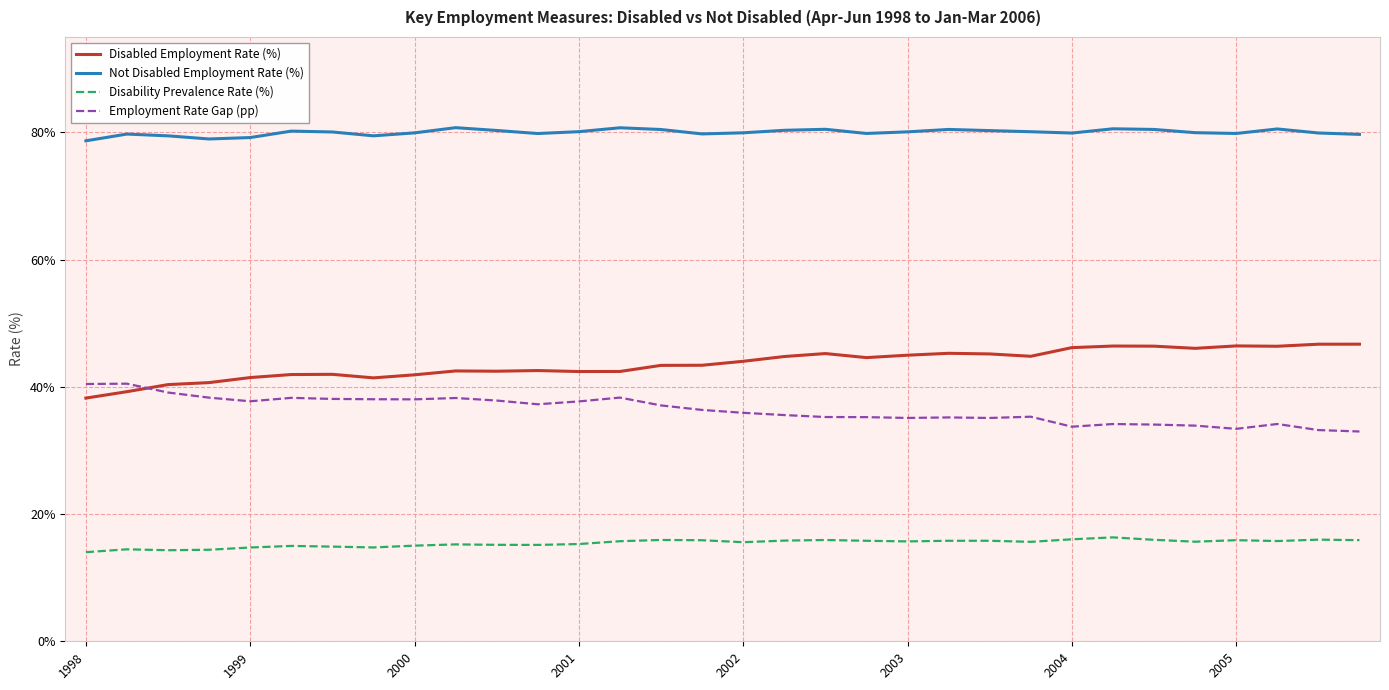

True or false: Disability Prevalence Rate (%) and Disabled Employment Rate (%) intersect in this chart.

False